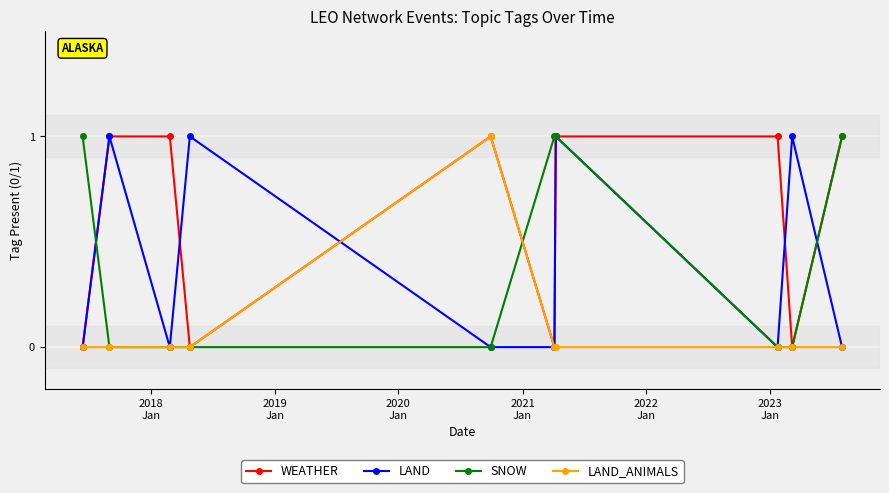

What is the value of the LAND_ANIMALS point at the 5th from the left?

1